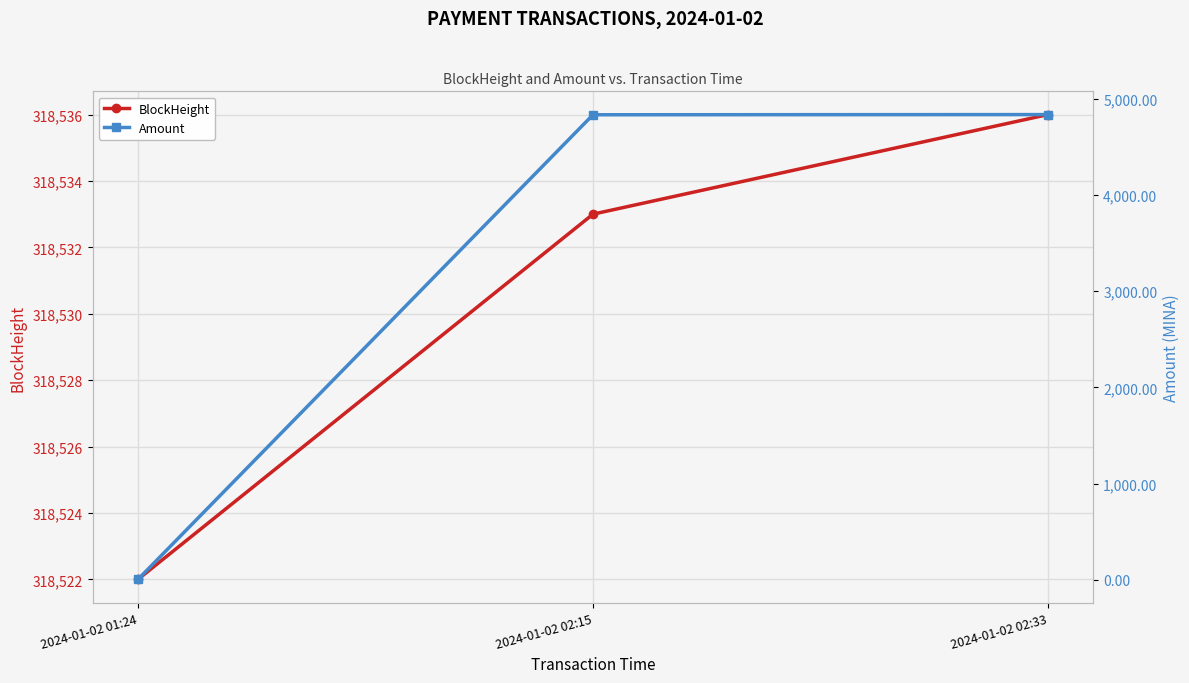

The value of BlockHeight at 2024-01-02 02:33 is 485430.8. True or false?

False